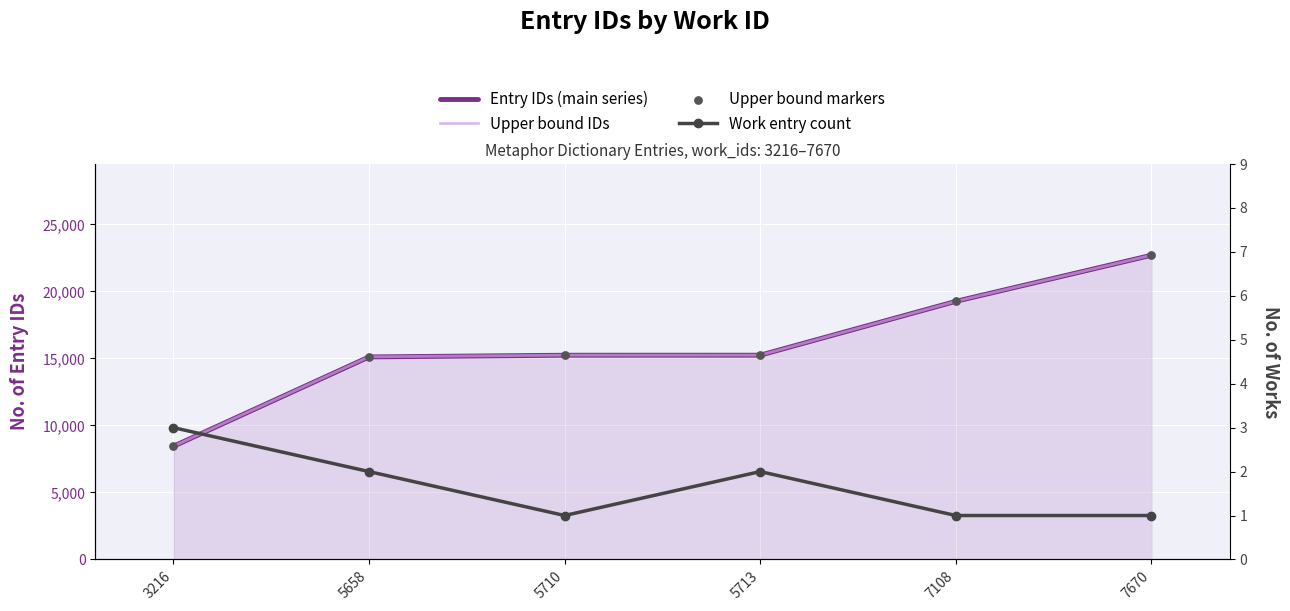

Which series reaches the maximum Y coordinate?

Entry IDs (main series)